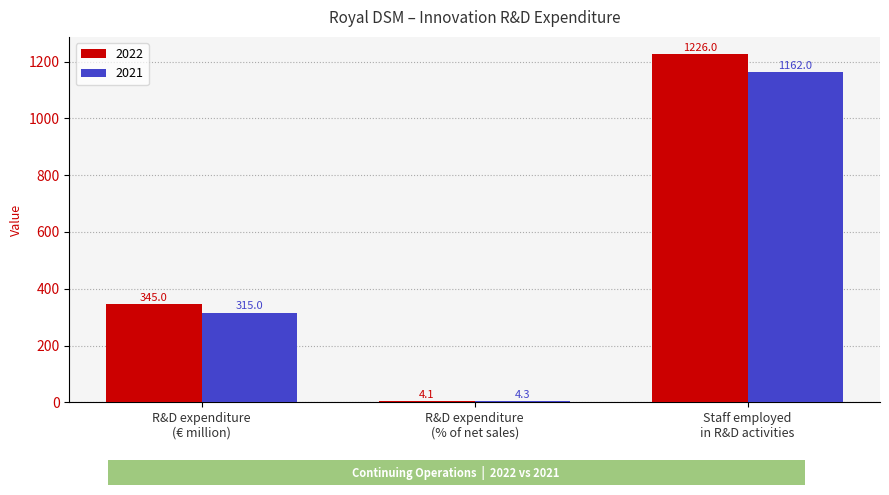

Between R&D expenditure
(€ million) and R&D expenditure
(% of net sales), which series saw the biggest shift?

2022